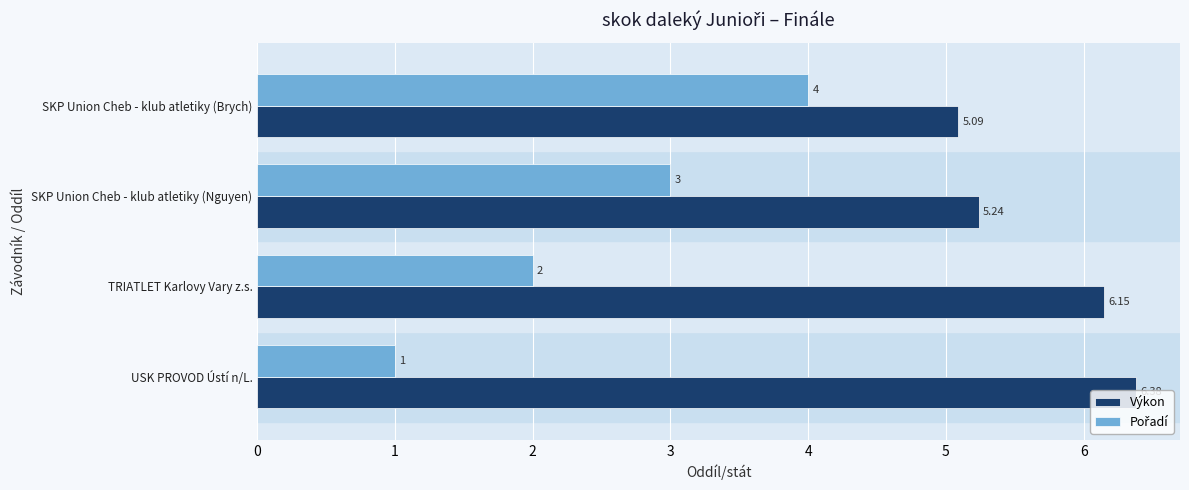

At which label is Výkon closest to 5?

SKP Union Cheb - klub atletiky (Brych)